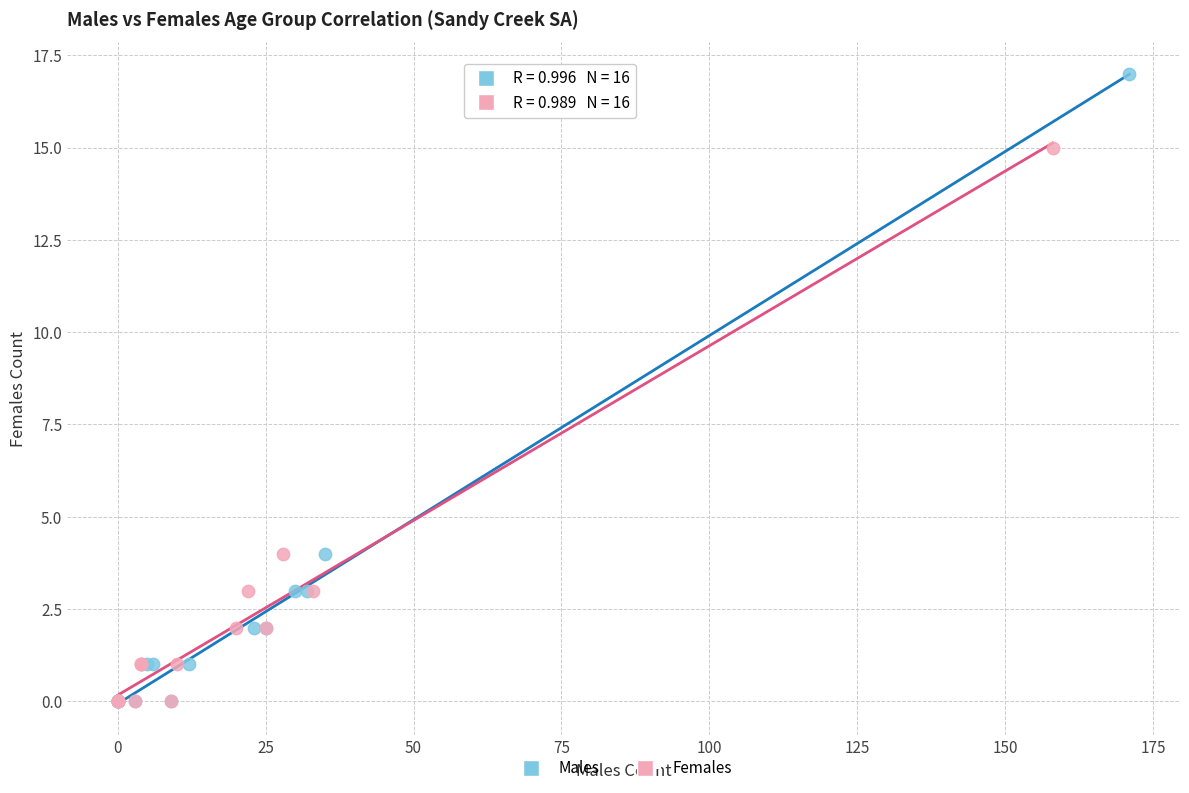

Which series contains the highest Y value?

Males